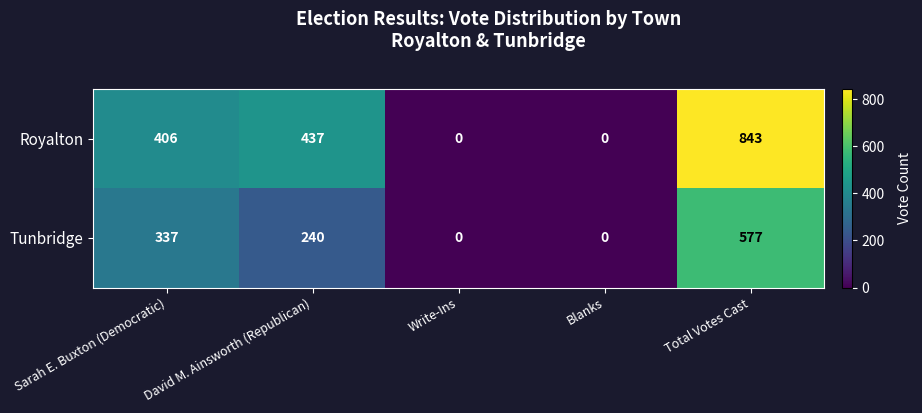

List the series in order of their overall mean, lowest first.

Tunbridge, Royalton